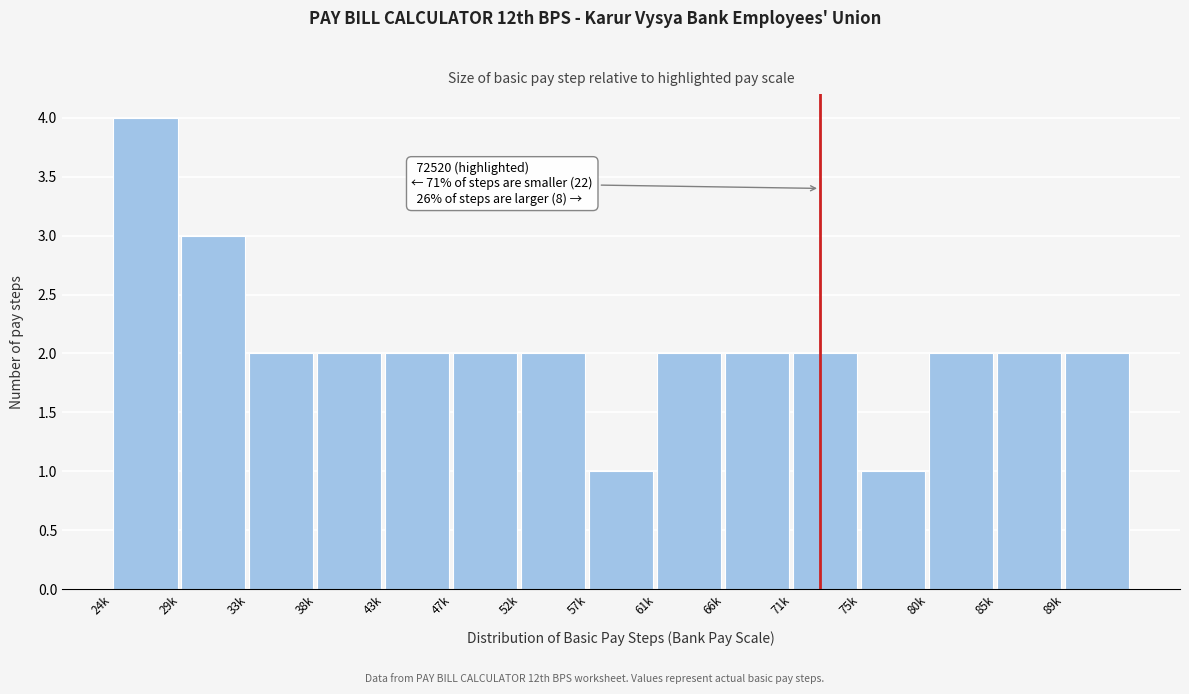

Reading left to right, list all the values displayed in this chart.

4	3	2	2	2	2	2	1	2	2	2	1	2	2	2